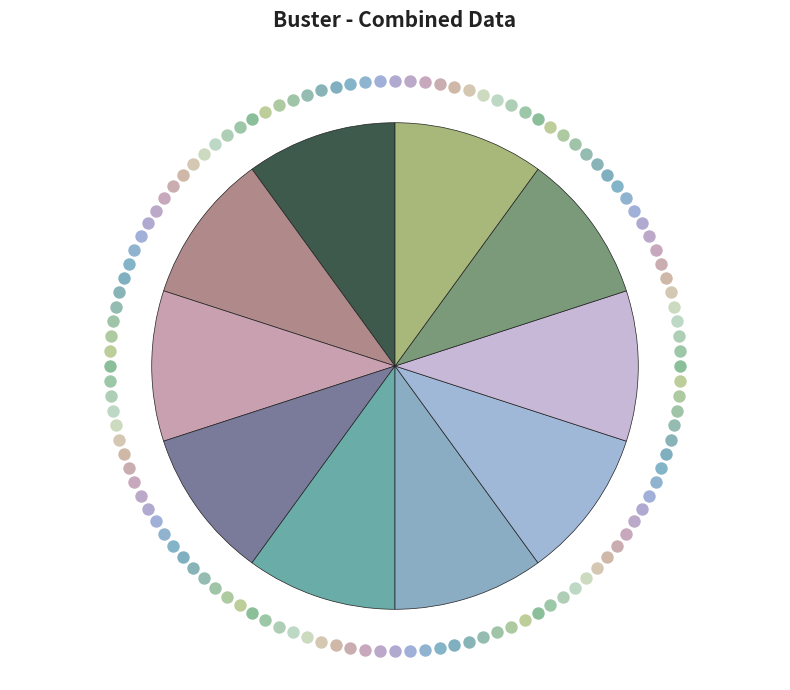

Rank the categories by value from highest to lowest.

Eindopdracht: uitnodiging, Wat weet je al? (2), Wat weet je al? (1), Stap 6, Stap 5, Stap 4, Stap 3, Stap 2, Stap 1, Office opdracht: krokodil